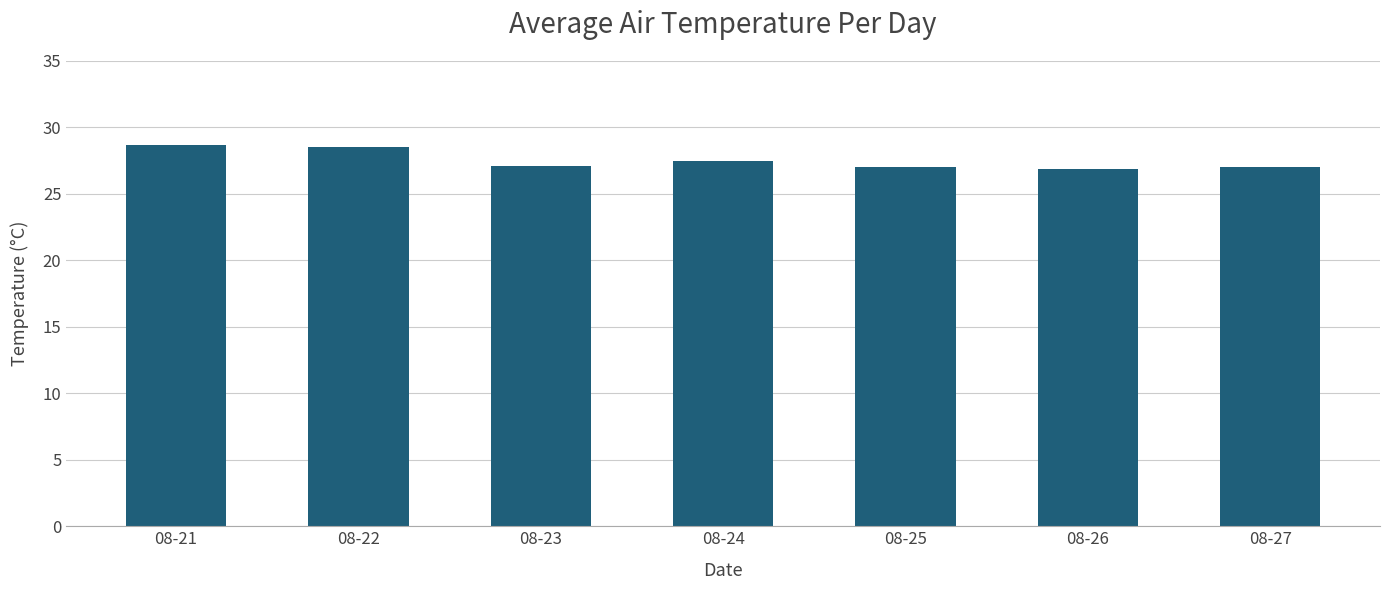

True or false: the data shows 48.6 at 08-25.

False